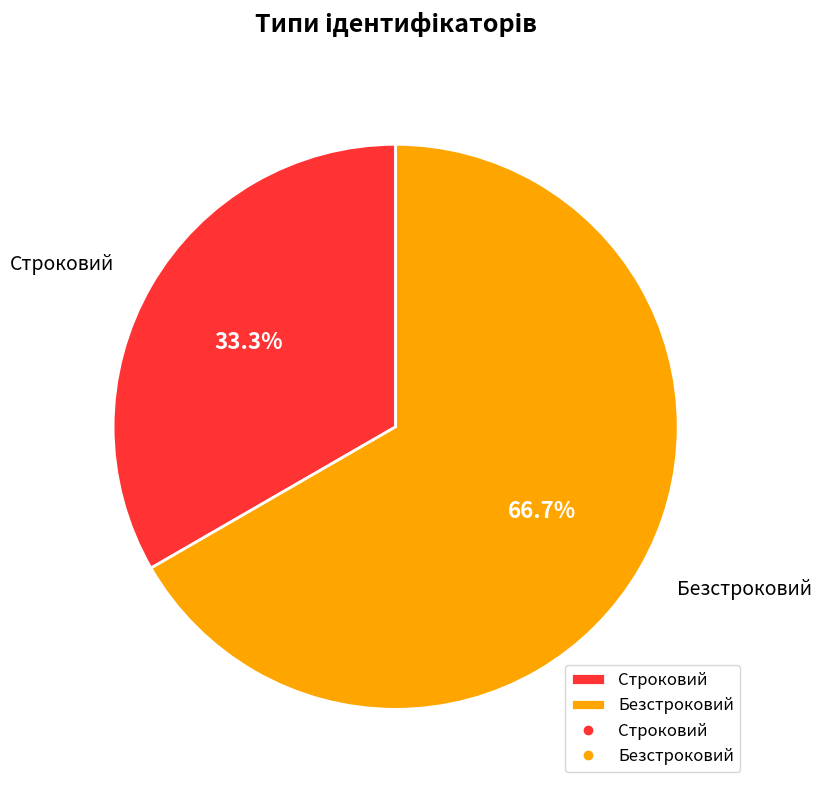

Is there any slice that represents more than half of the pie?

Yes